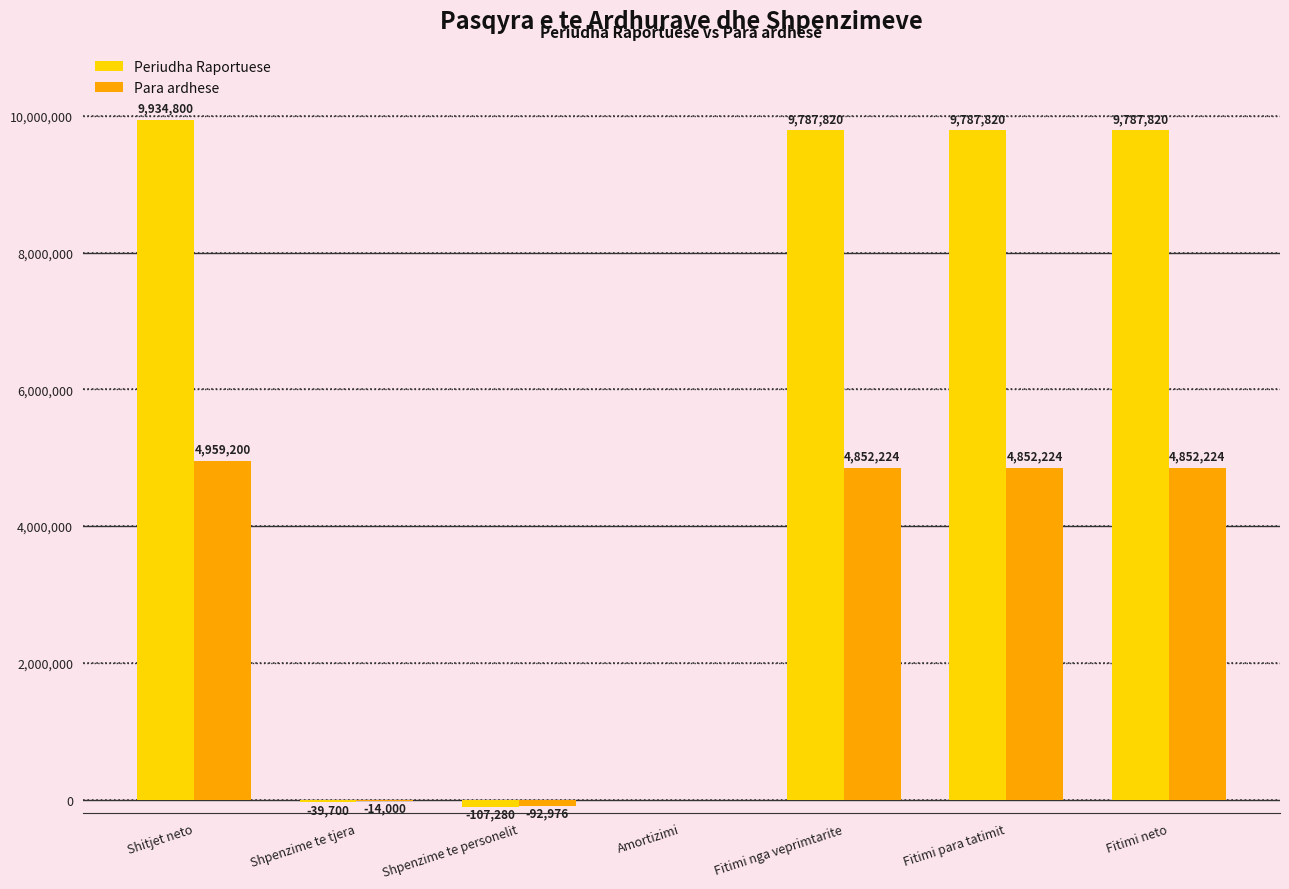

The value of Periudha Raportuese at Fitimi para tatimit is 9787820. True or false?

True